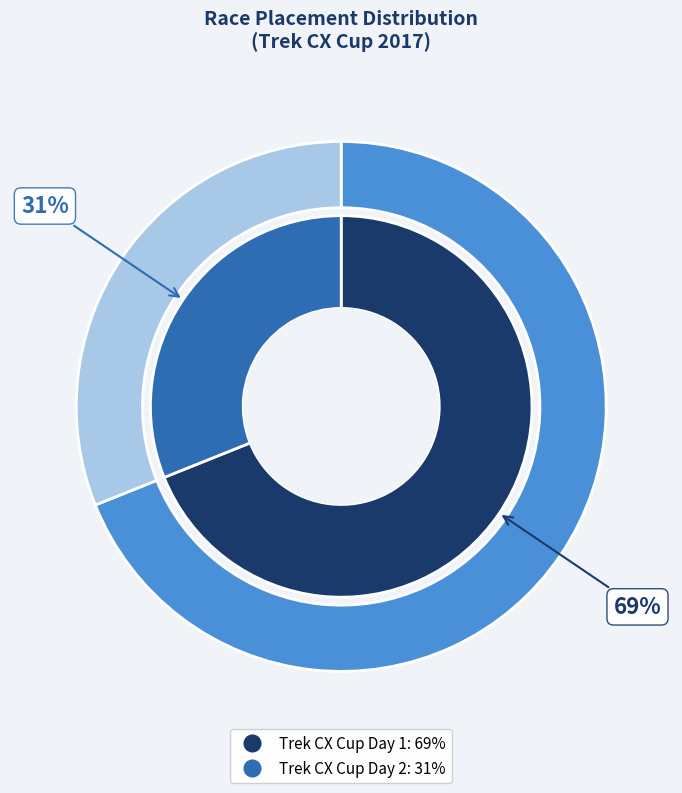

Do Trek CX Cup Day 2 and Trek CX Cup Day 1 together represent more than half of the pie?

Yes